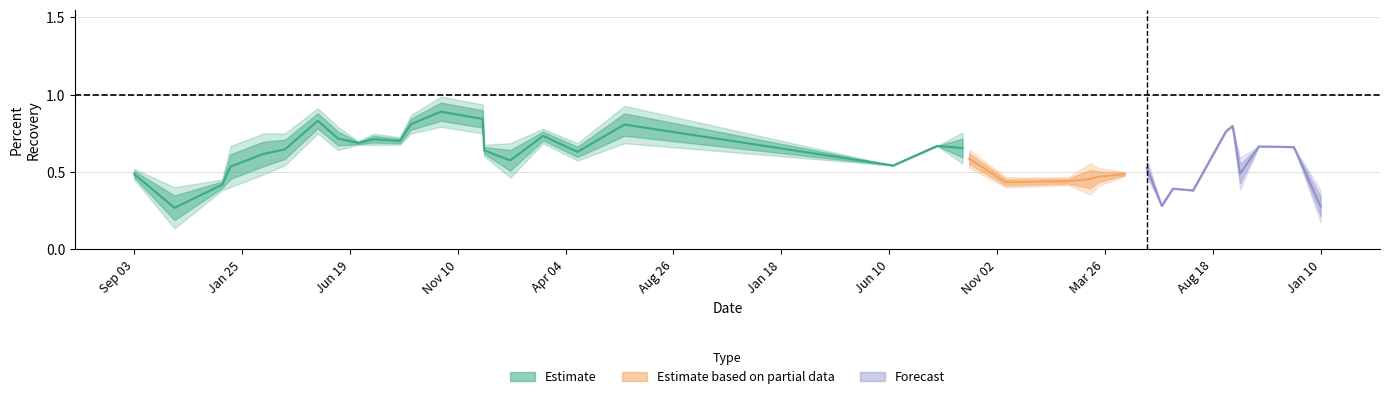

What is the difference between the Percent Recovery values at 2013-09-05 and 2013-12-05?

0.1